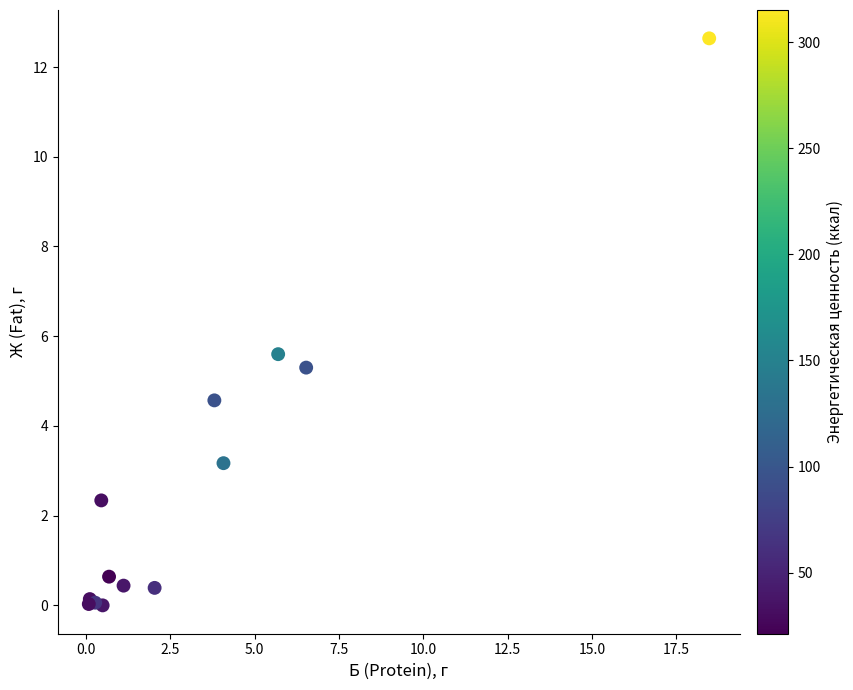

What Y value in the scatter plot is closest to 6?

5.6